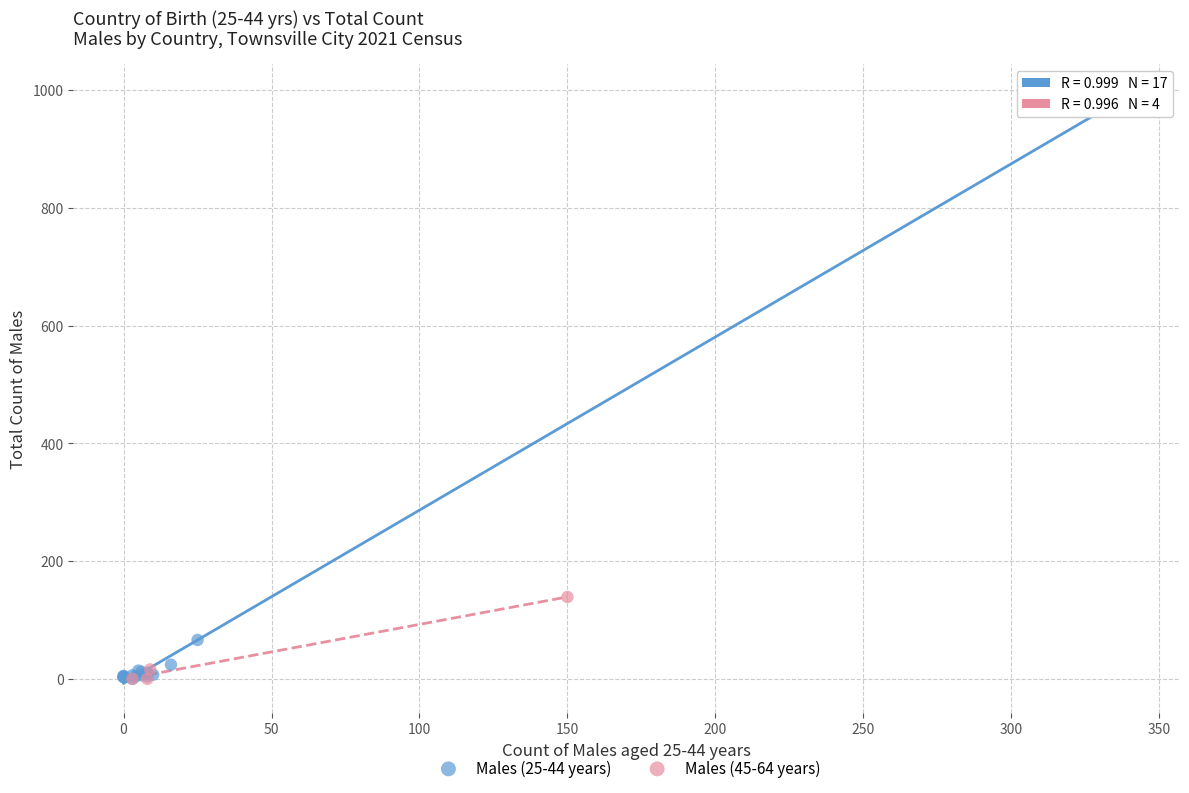

Which series has the largest Y range (max minus min)?

Males (25-44 years)